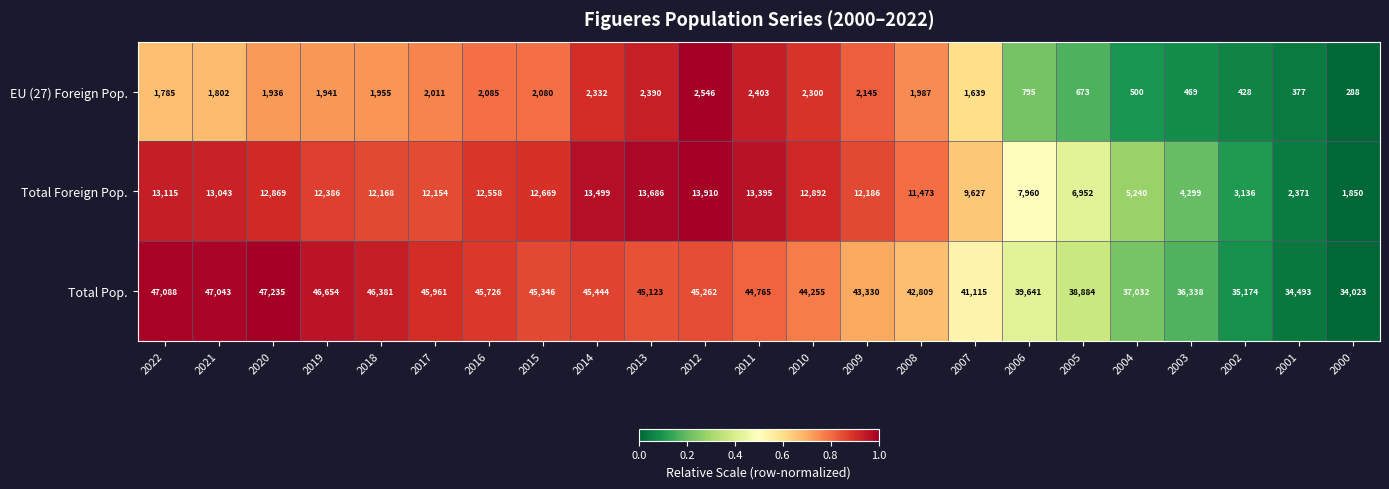

At 2015, list the series in order from smallest to largest.

EU (27) Foreign Pop., Total Foreign Pop., Total Pop.